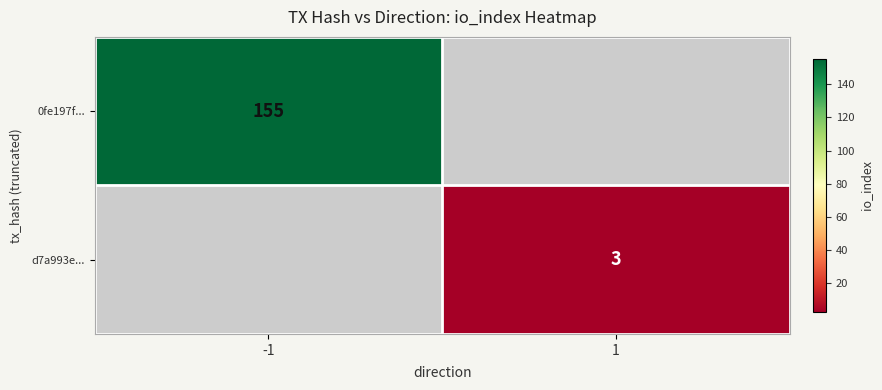

Is the value of d7a993e... at 1 greater than the value of 0fe197f... at -1?

No